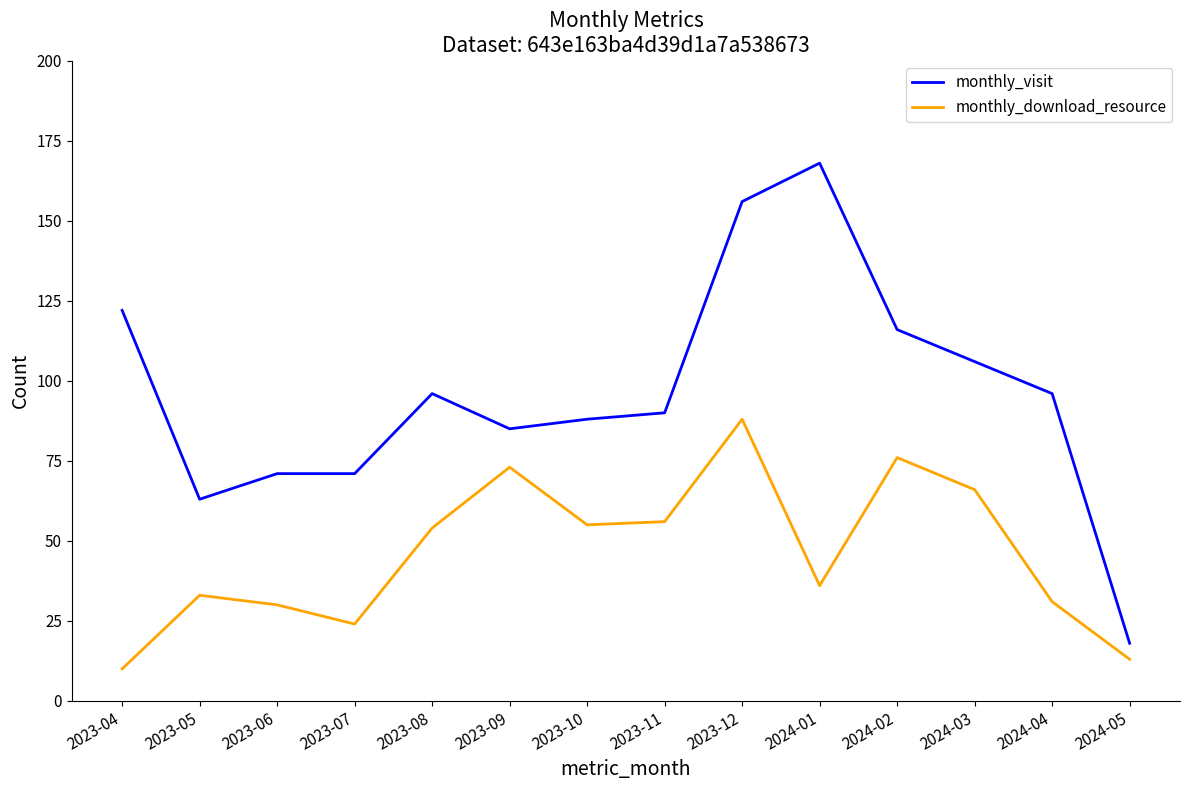

What are all the series names shown in the legend?

monthly_visit, monthly_download_resource